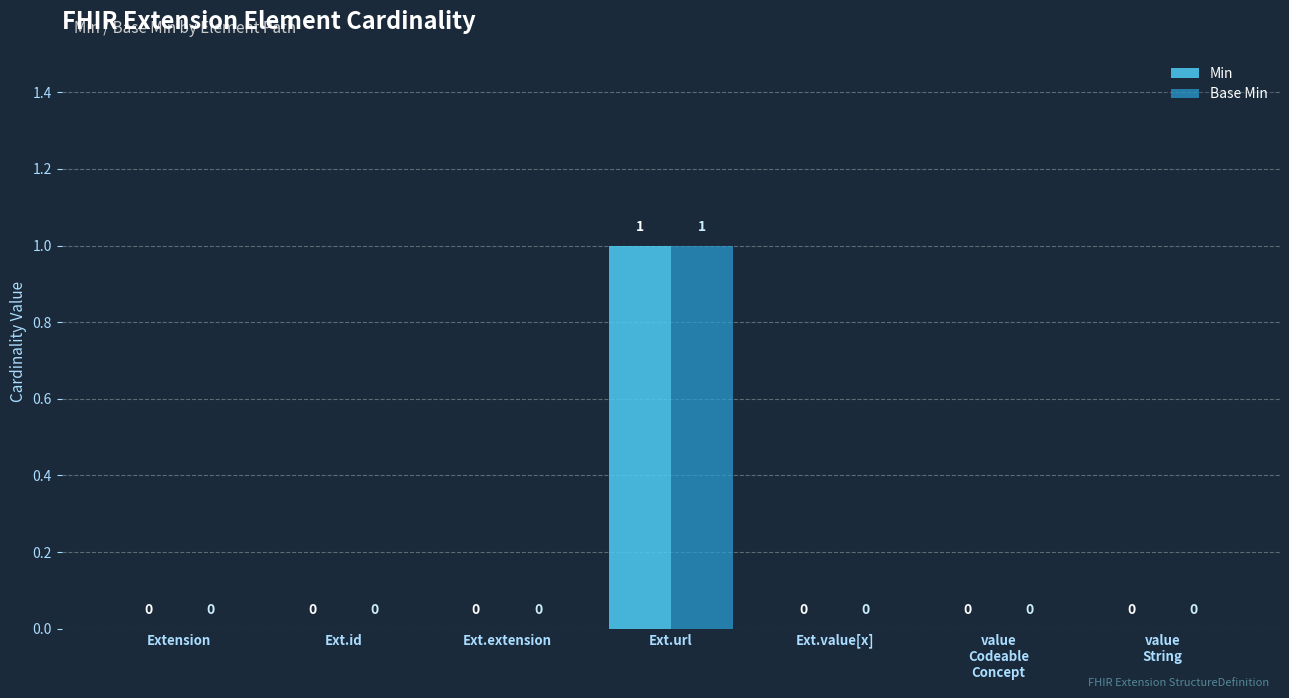

How many Base Min values are between 0 and 1?

7